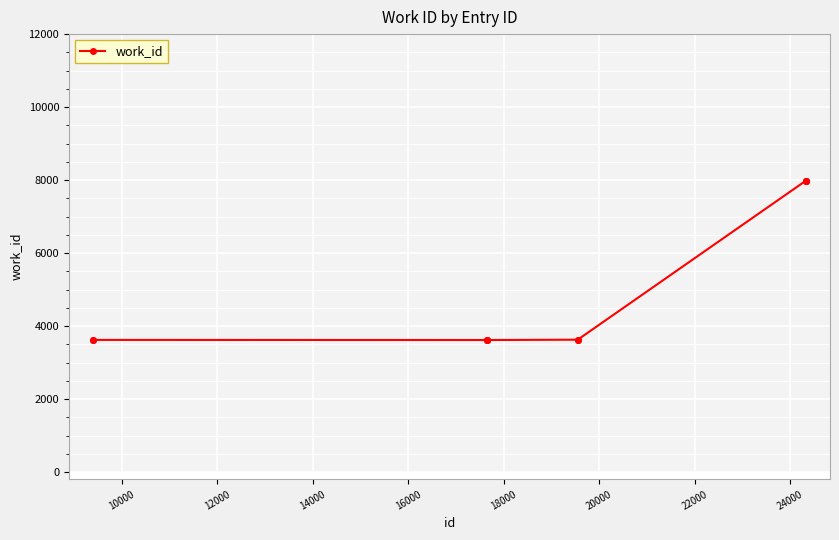

What is the difference between the second highest and second lowest values?

4369